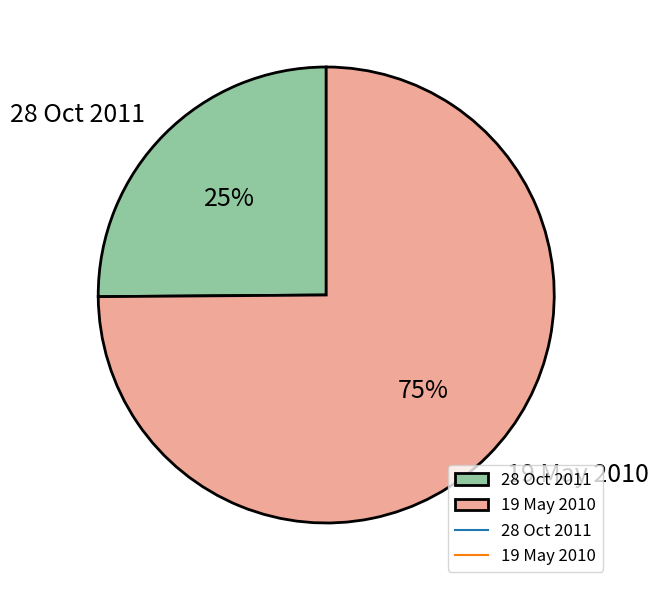

Approximately how many times larger is the value at 19 May 2010 compared to 28 Oct 2011?

3.0